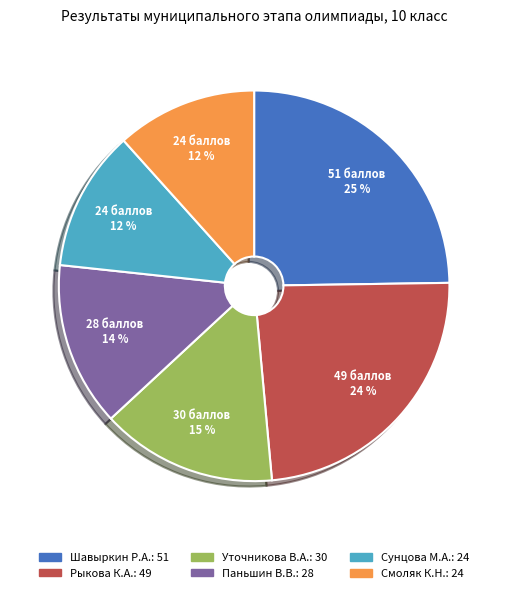

How many slices are in this pie chart?

6